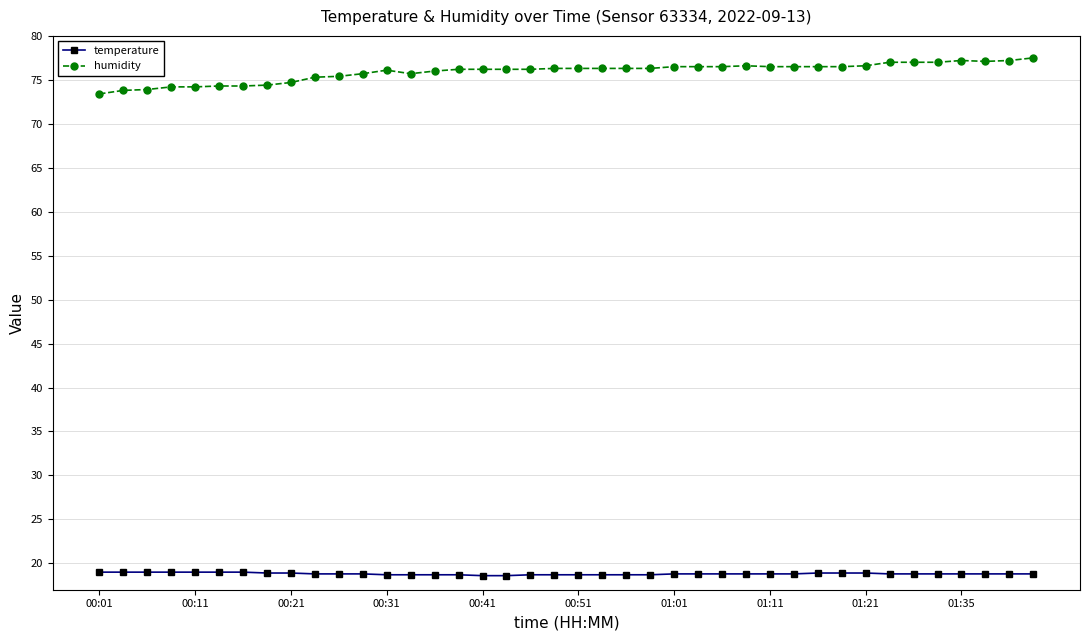

What is the minimum value shown in the chart?

18.6